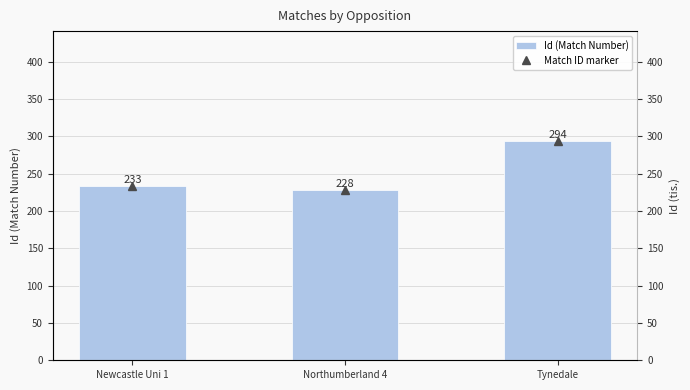

The Id (Match Number) series shows 529 at Tynedale. True or false?

False